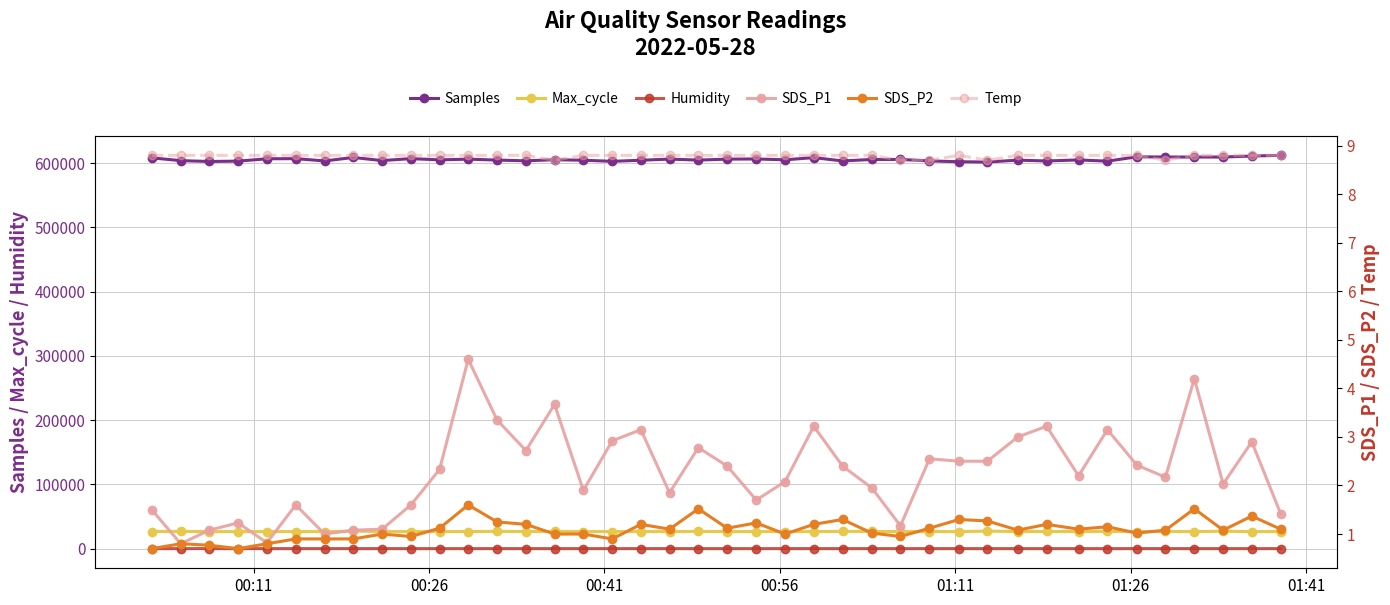

True or false: Humidity and Samples cross at least once.

False